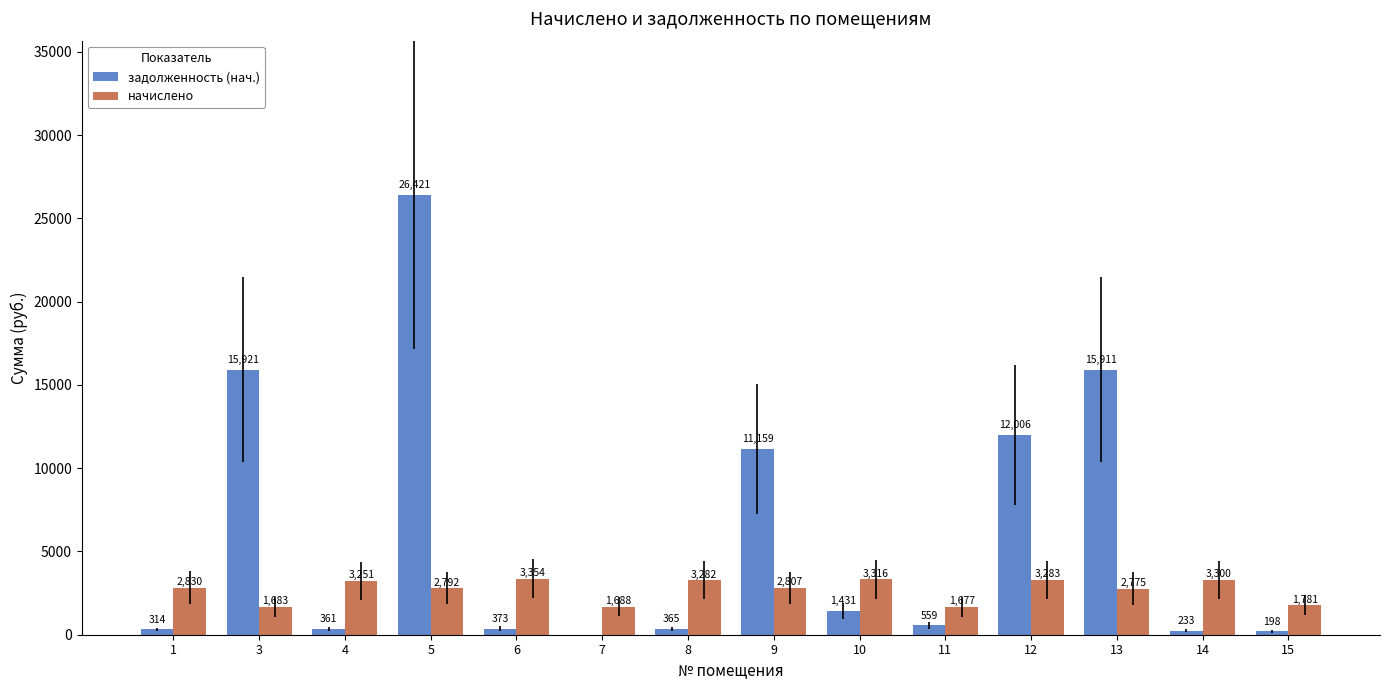

Count the number of categories in the chart.

14